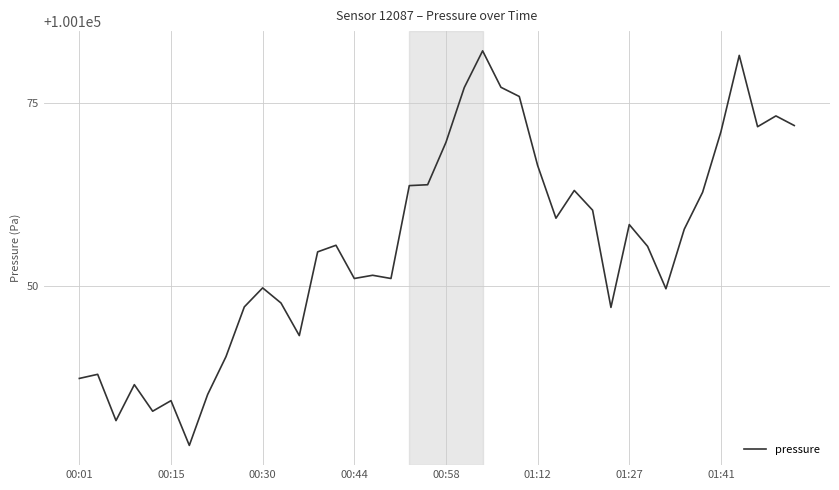

What is the maximum value shown in the chart?

100182.1